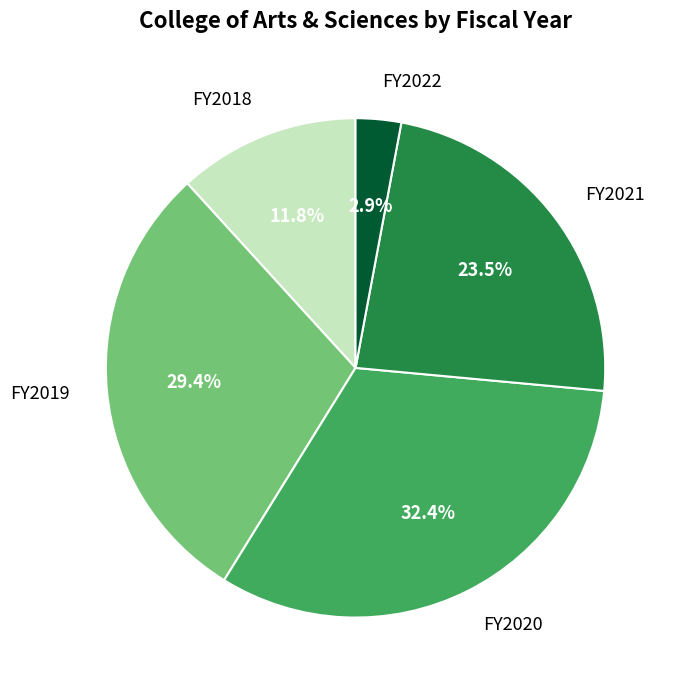

To the nearest percent, what portion does FY2018 represent?

12%